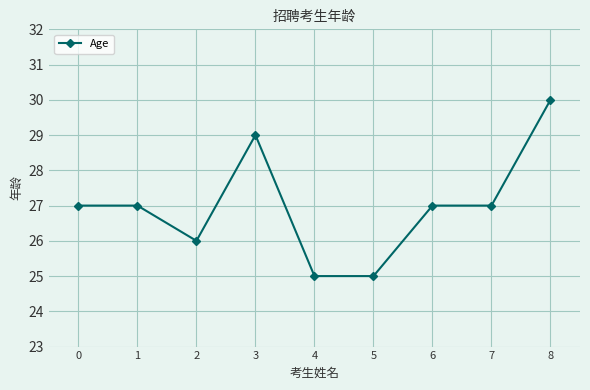

What is the value of the 2nd point from the left?

27